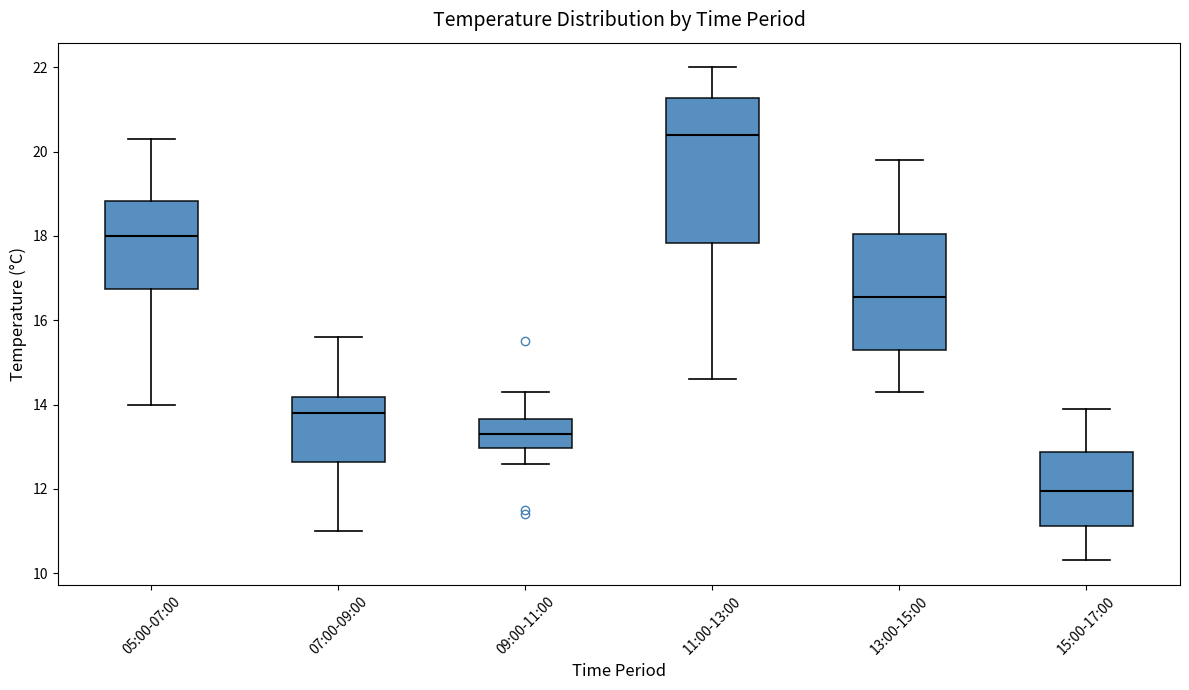

Where does the lower whisker of the box for 13:00-15:00 end on the y-axis? The values are not printed on the chart, so give them approximately, as read against the axis.

14.4